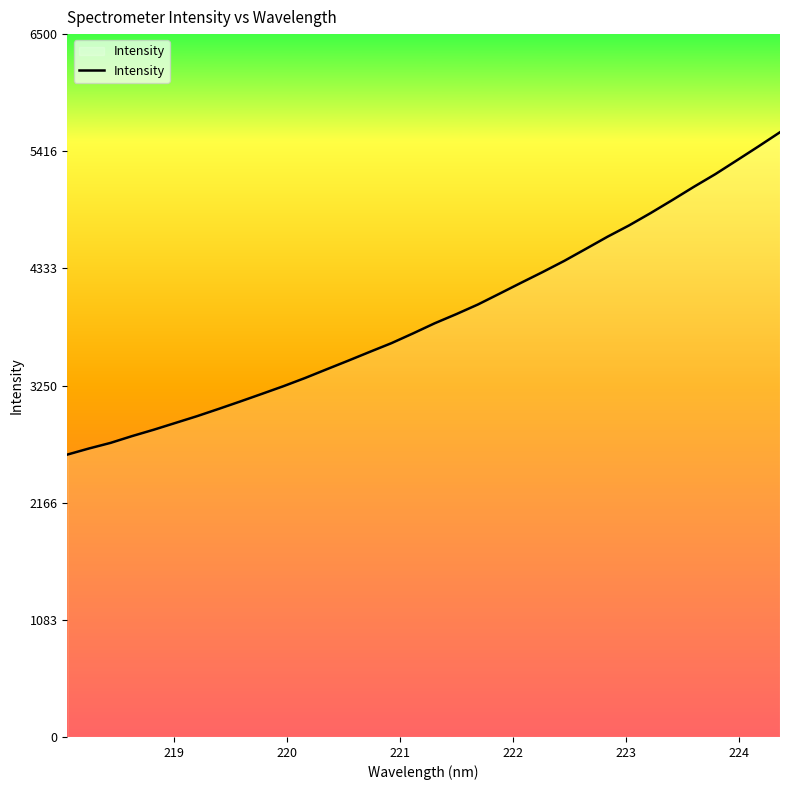

What is the difference between the maximum and minimum values?

2981.4